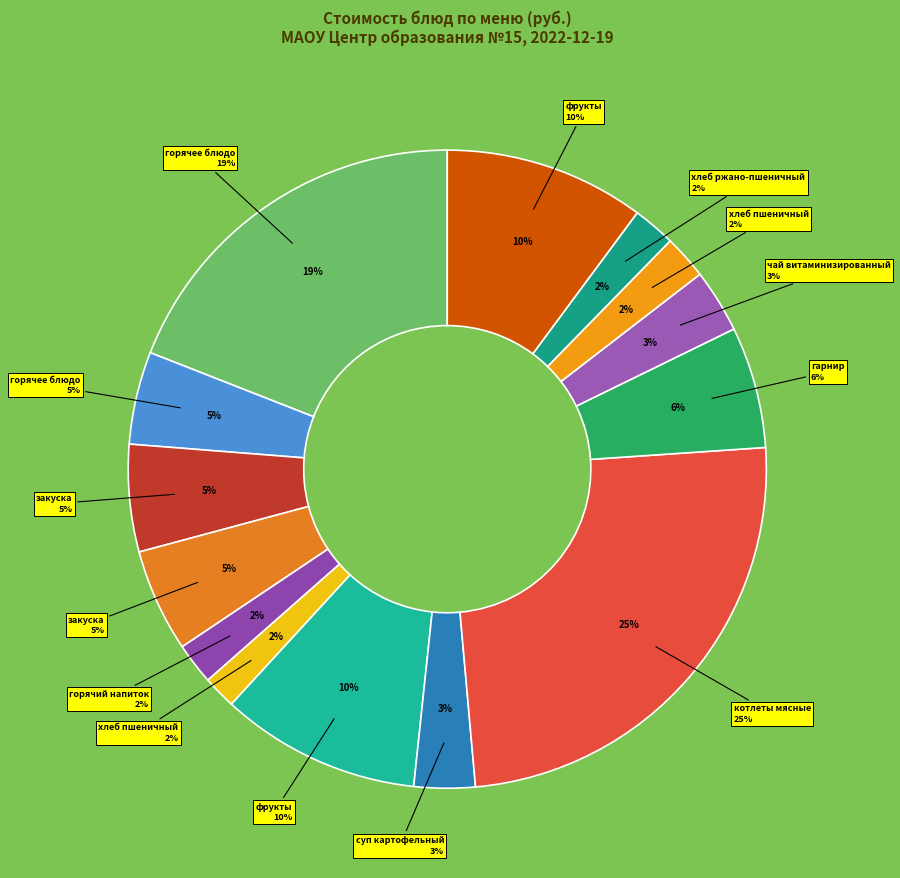

What is the change in value from горячее блюдо (Каша гречневая) to хлеб ржано-пшеничный?

-5.6